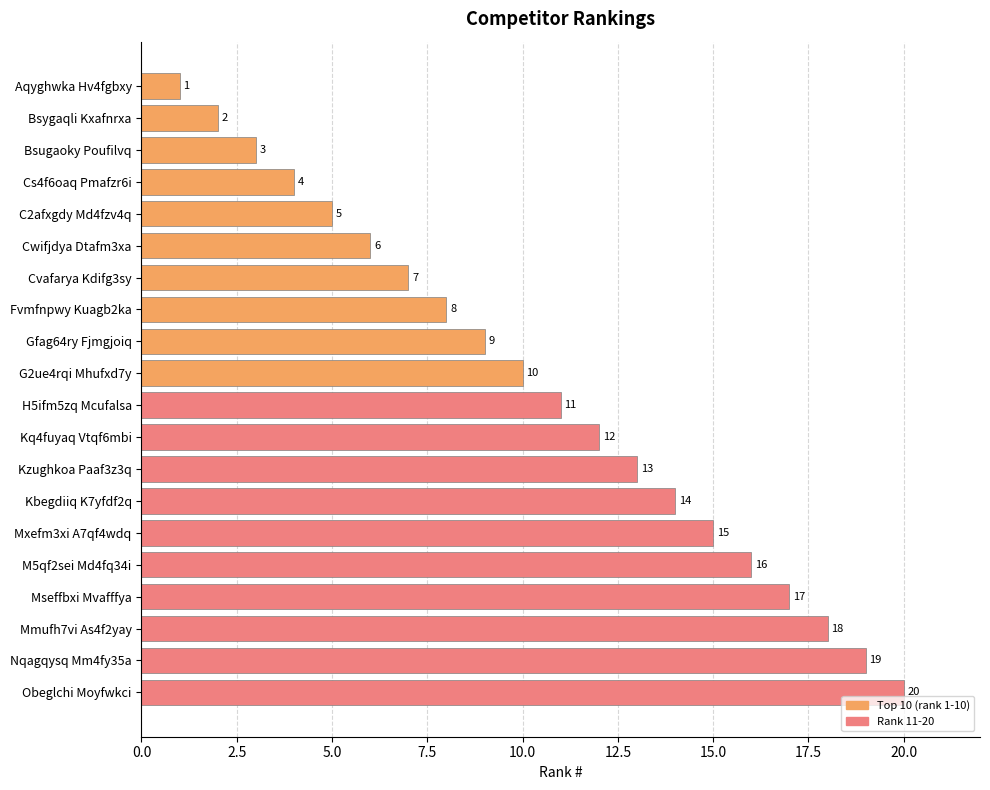

List the labels in order of value, smallest first.

Aqyghwka Hv4fgbxy, Bsygaqli Kxafnrxa, Bsugaoky Poufilvq, Cs4f6oaq Pmafzr6i, C2afxgdy Md4fzv4q, Cwifjdya Dtafm3xa, Cvafarya Kdifg3sy, Fvmfnpwy Kuagb2ka, Gfag64ry Fjmgjoiq, G2ue4rqi Mhufxd7y, H5ifm5zq Mcufalsa, Kq4fuyaq Vtqf6mbi, Kzughkoa Paaf3z3q, Kbegdiiq K7yfdf2q, Mxefm3xi A7qf4wdq, M5qf2sei Md4fq34i, Mseffbxi Mvafffya, Mmufh7vi As4f2yay, Nqagqysq Mm4fy35a, Obeglchi Moyfwkci